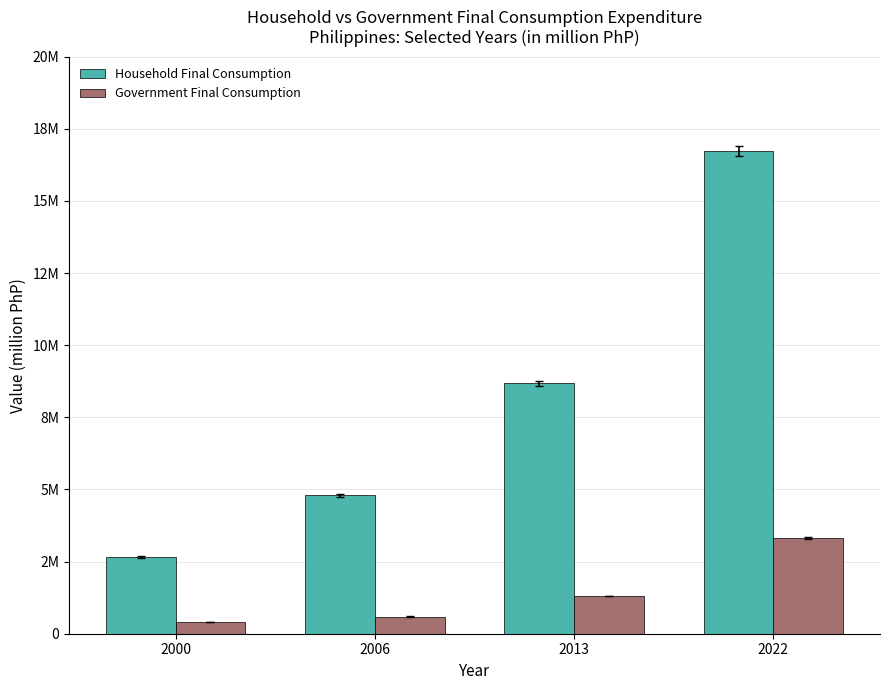

What are all the series names shown in the legend?

Household Final Consumption, Government Final Consumption